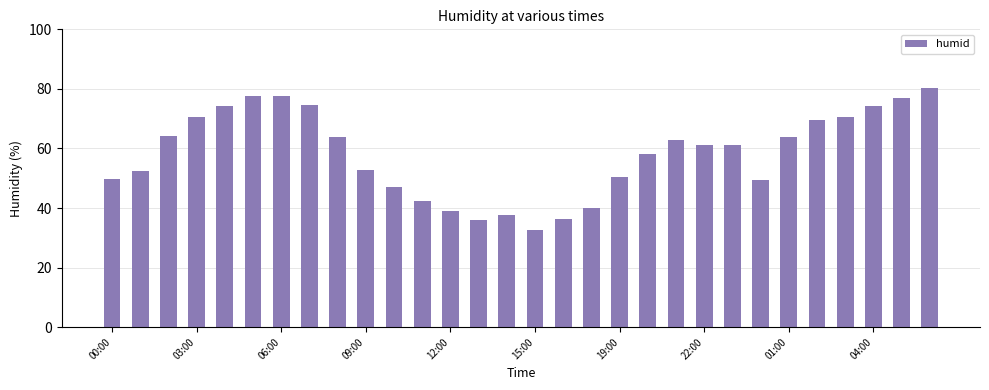

What is the maximum value shown in the chart?

80.4